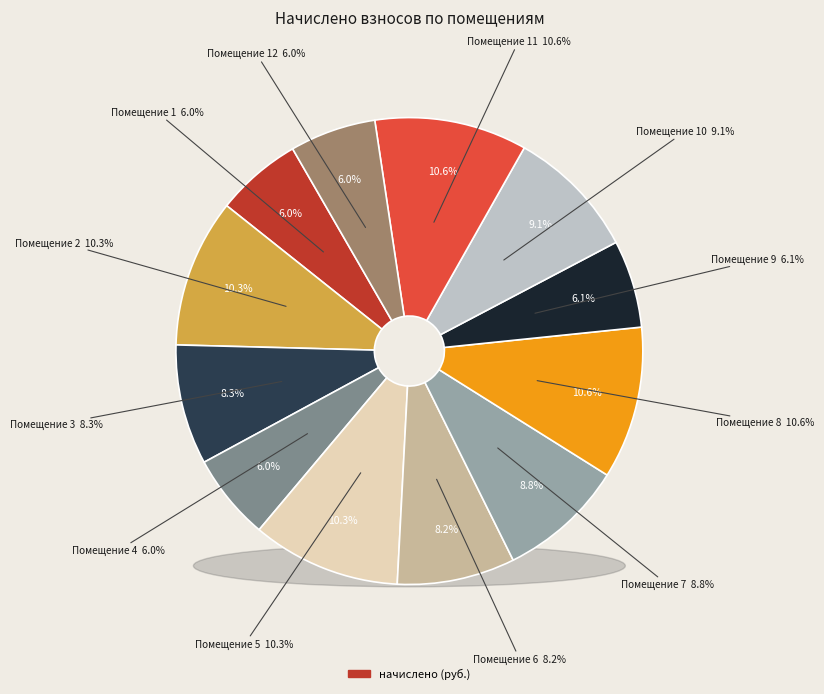

How many slices are in this pie chart?

12